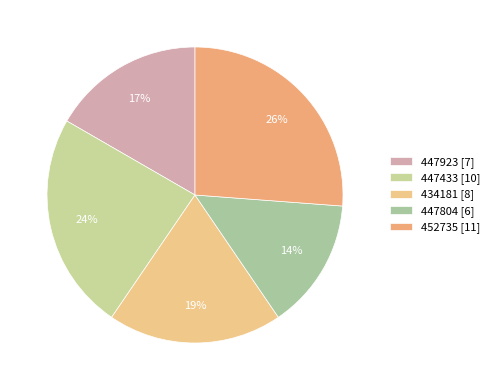

What is the total percentage of 447433 and 447923?

40.5%